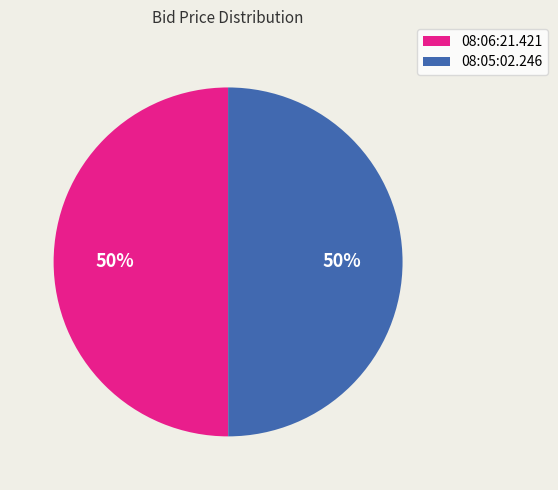

The 08:05:02.246 slice represents 36% of the pie. True or false?

False